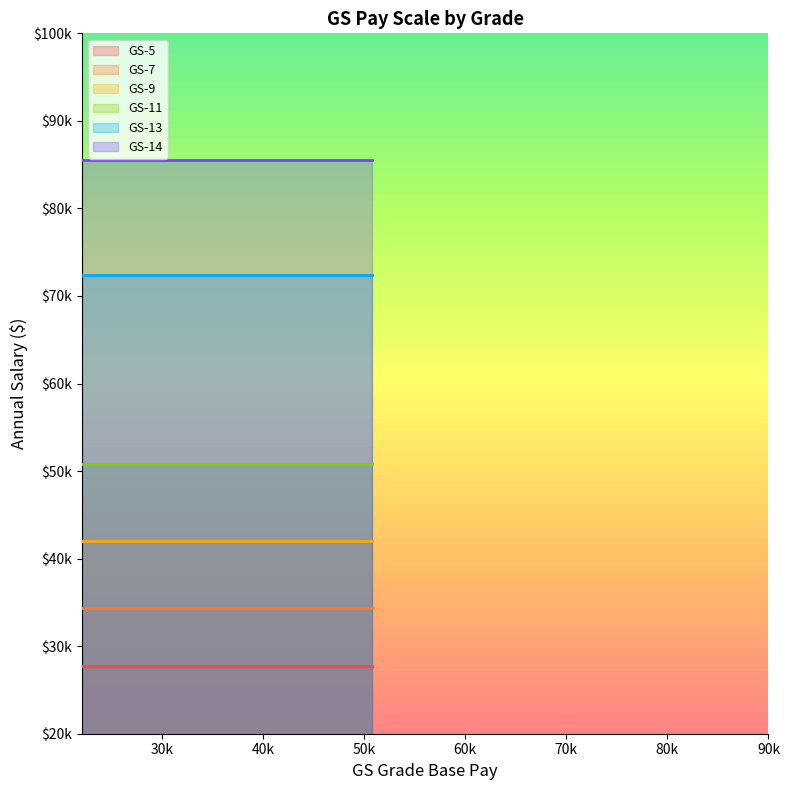

Reading left to right, what are all the values shown in this chart?

GS-5: 27705	27705	27705	27705	27705	27705	27705	27705	27705
GS-7: 34319	34319	34319	34319	34319	34319	34319	34319	34319
GS-9: 41979	41979	41979	41979	41979	41979	41979	41979	41979
GS-11: 50790	50790	50790	50790	50790	50790	50790	50790	50790
GS-13: 72391	72391	72391	72391	72391	72391	72391	72391	72391
GS-14: 85544	85544	85544	85544	85544	85544	85544	85544	85544